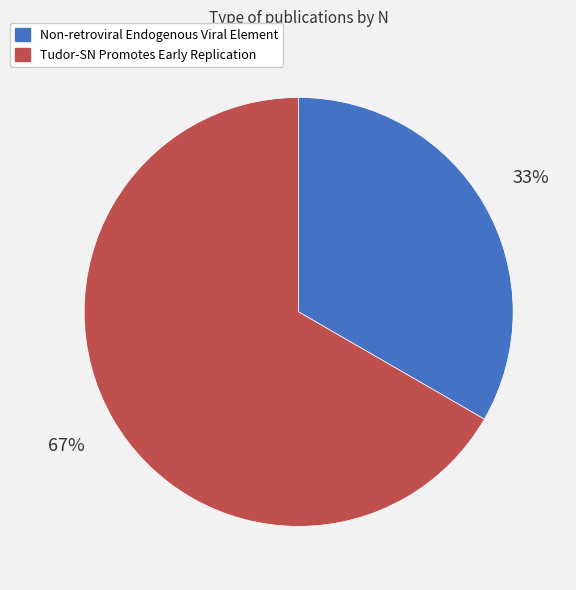

The Tudor-SN Promotes Early Replication slice represents 74% of the pie. True or false?

False